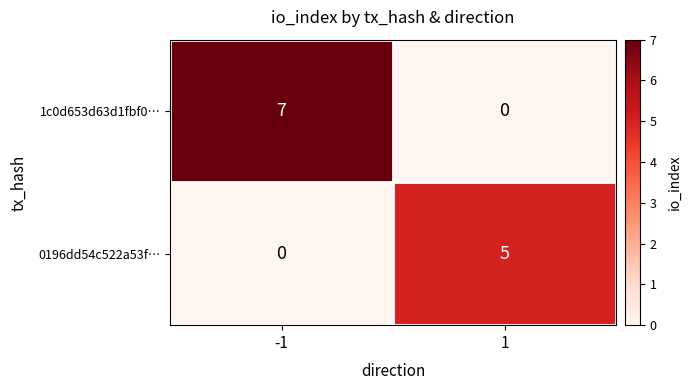

Reading left to right, transcribe all the data shown in this chart.

1c0d653d63d1fbf0…: -1=7	1=0
0196dd54c522a53f…: -1=0	1=5